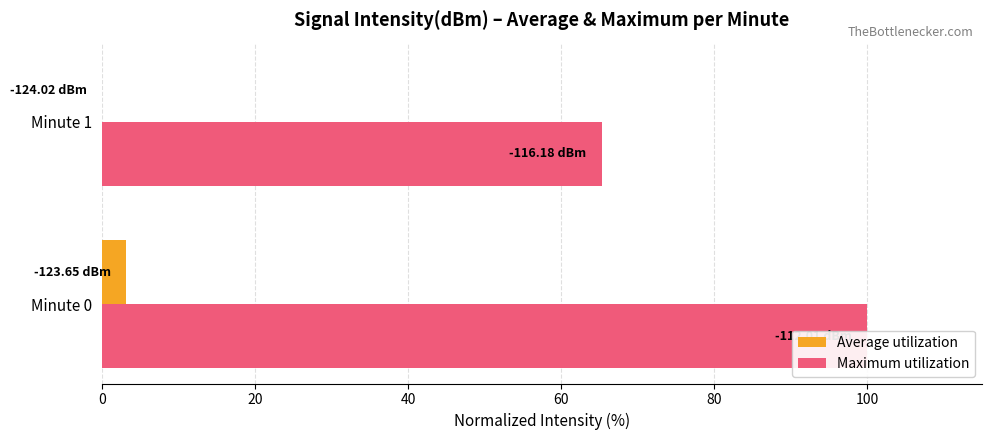

How many groups of bars are there?

2